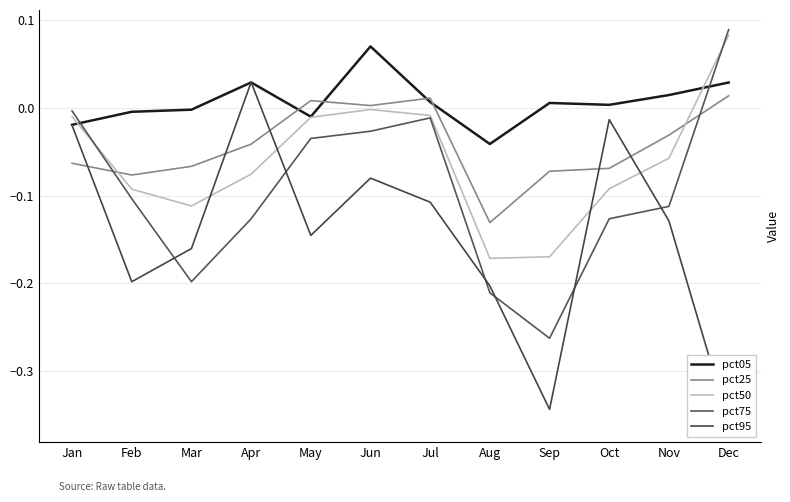

At Dec, list the series in order from smallest to largest.

pct95, pct25, pct05, pct50, pct75